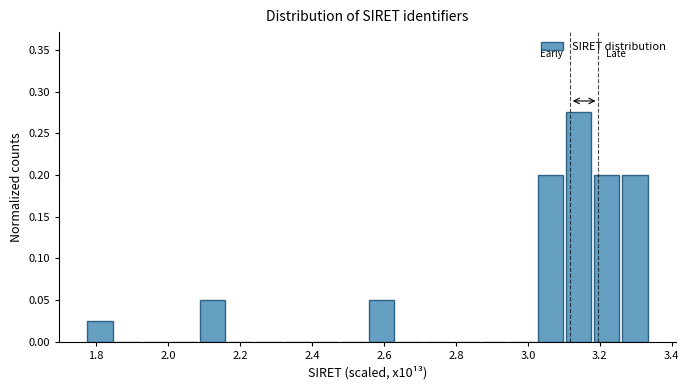

Around what value on the x-axis is the tallest bar? Give the approximate position of its centre, as read against the axis.

3.14